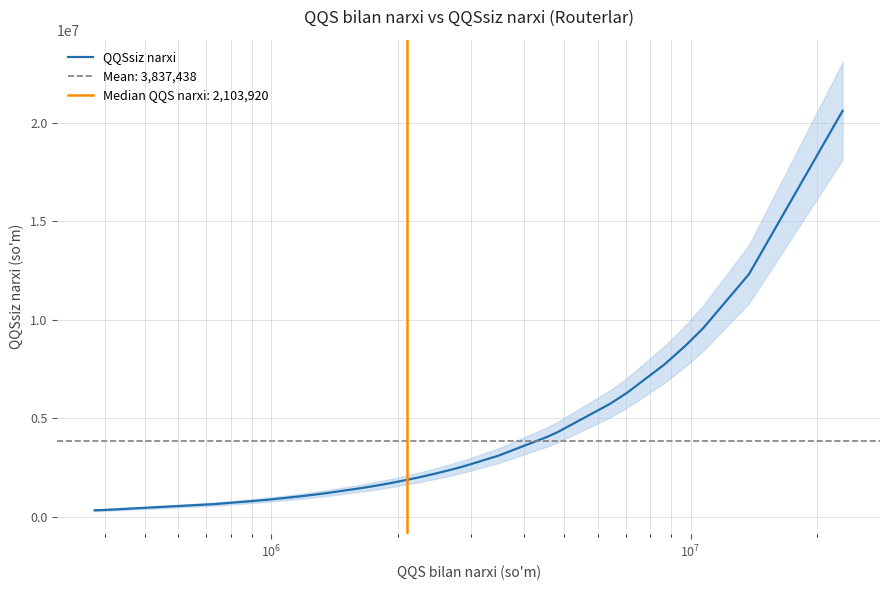

What is the difference between the second highest and second lowest values?

11960000